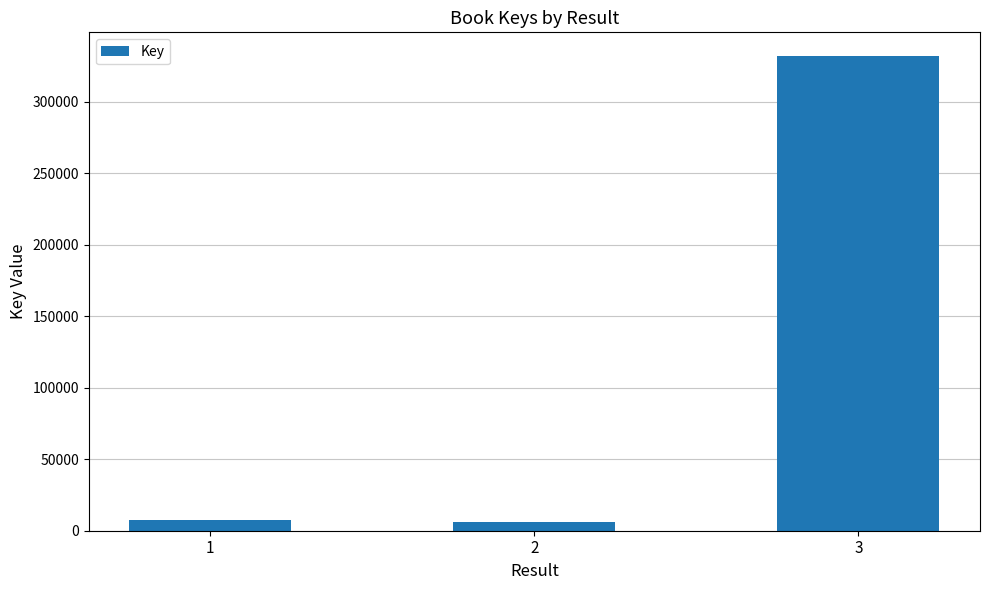

True or false: the data shows 5750 at 2.

True